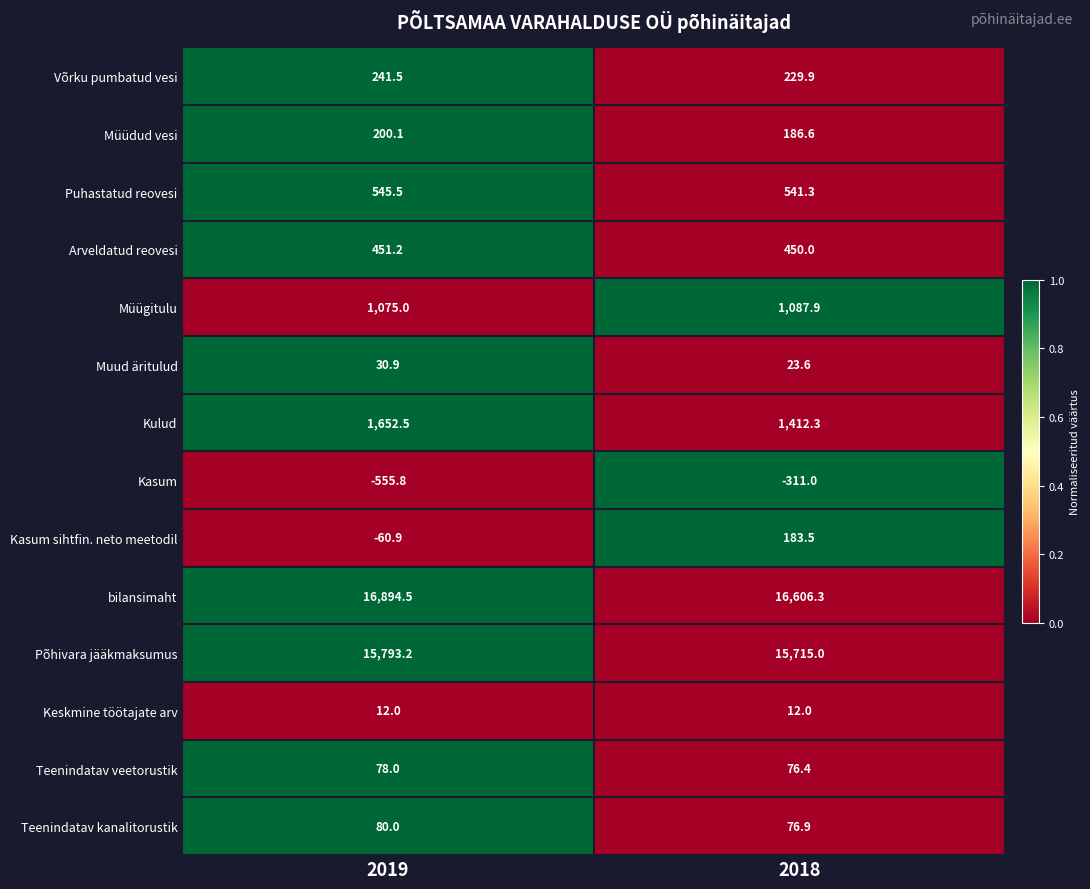

True or false: Teenindatav veetorustik has a value of 76.4 at 2018.

True